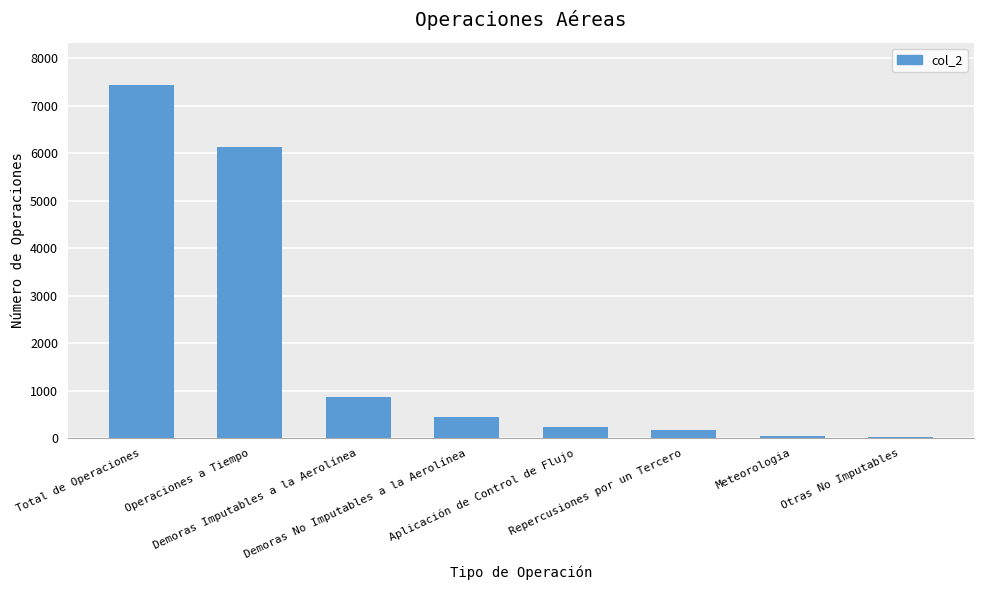

What is the value of the 1st bar from the left?

7440